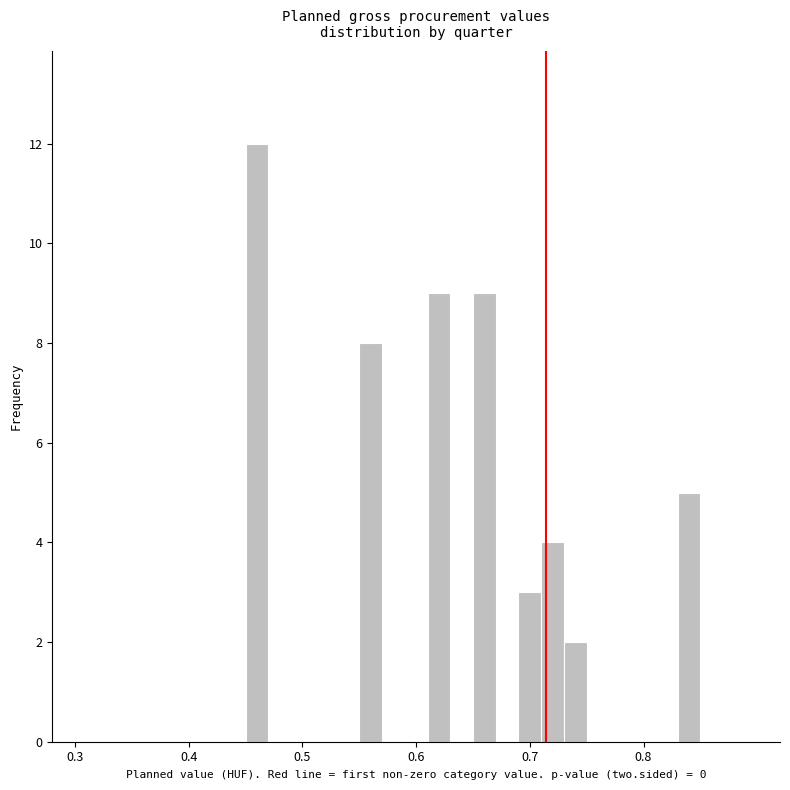

Read against the x-axis, roughly where is the centre of the tallest bar?

0.46